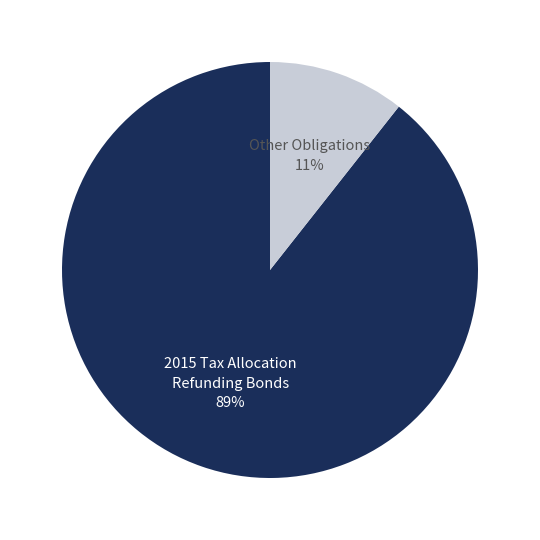

To the nearest percent, what is the average slice percentage?

50%